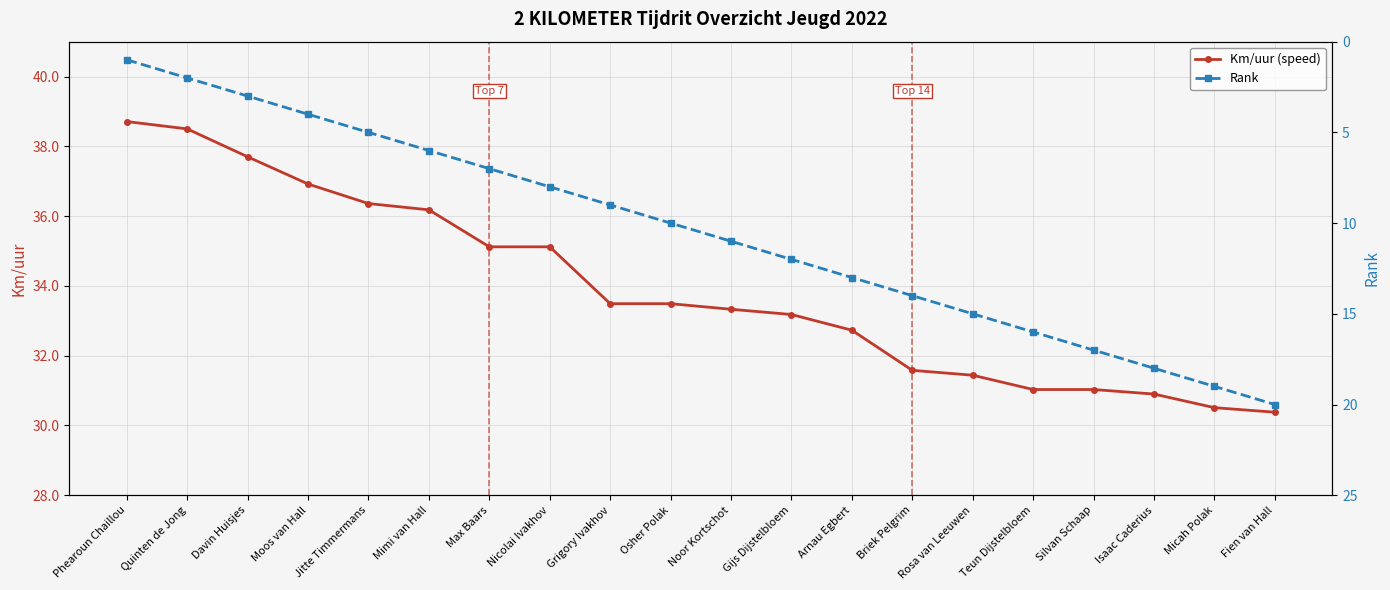

At which category is the sum across all series the highest?

Fien van Hall